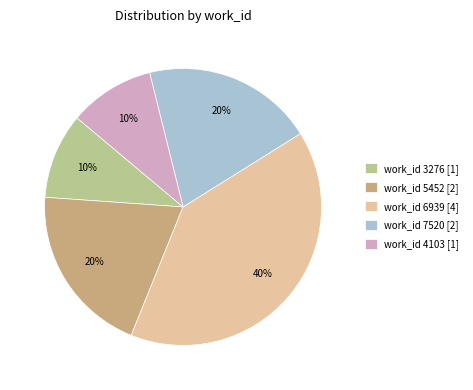

Between work_id 7520 [2] and work_id 4103 [1], which is larger?

work_id 7520 [2]